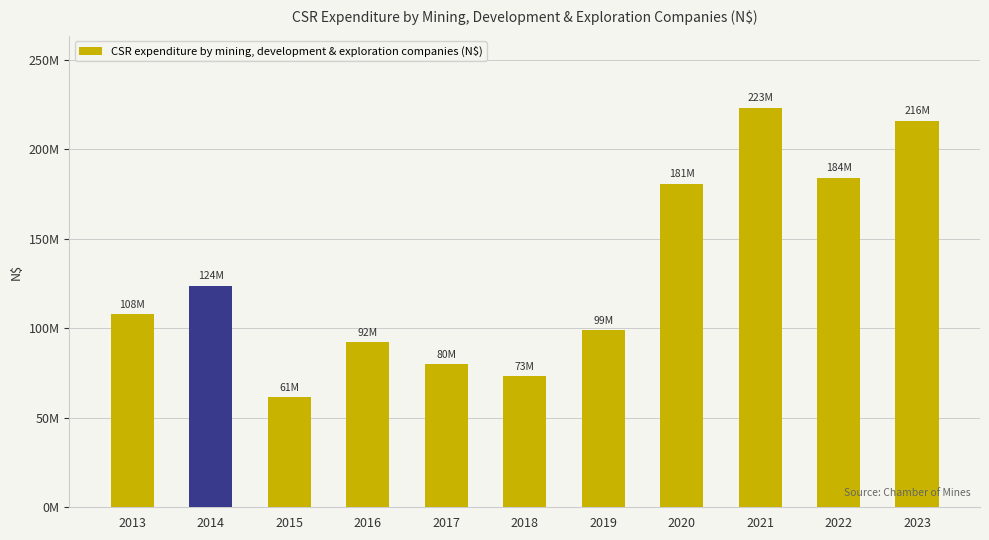

Which has a higher value, 2022 or 2021?

2021